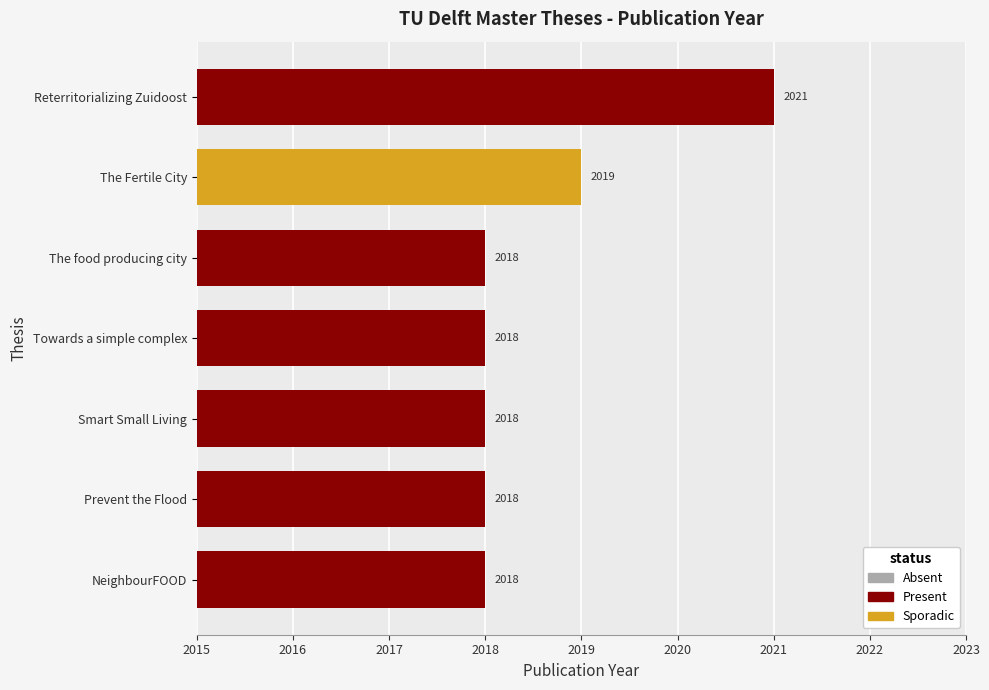

What is the average value?

2019